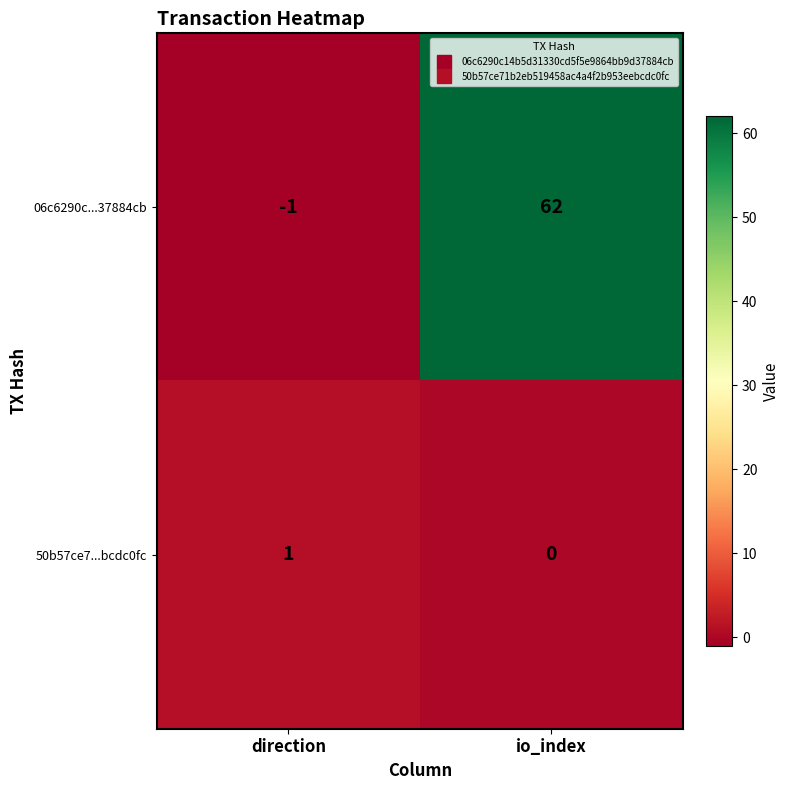

Is it true that 50b57ce7...bcdc0fc equals 1 at direction?

True